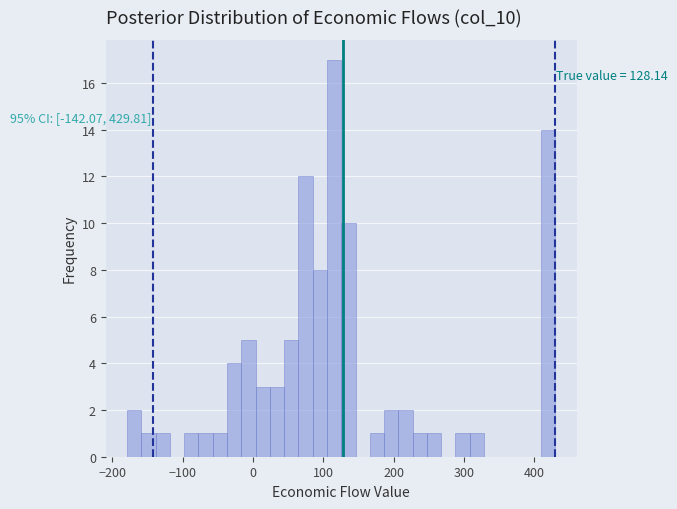

Read against the x-axis, roughly where is the centre of the tallest bar?

120